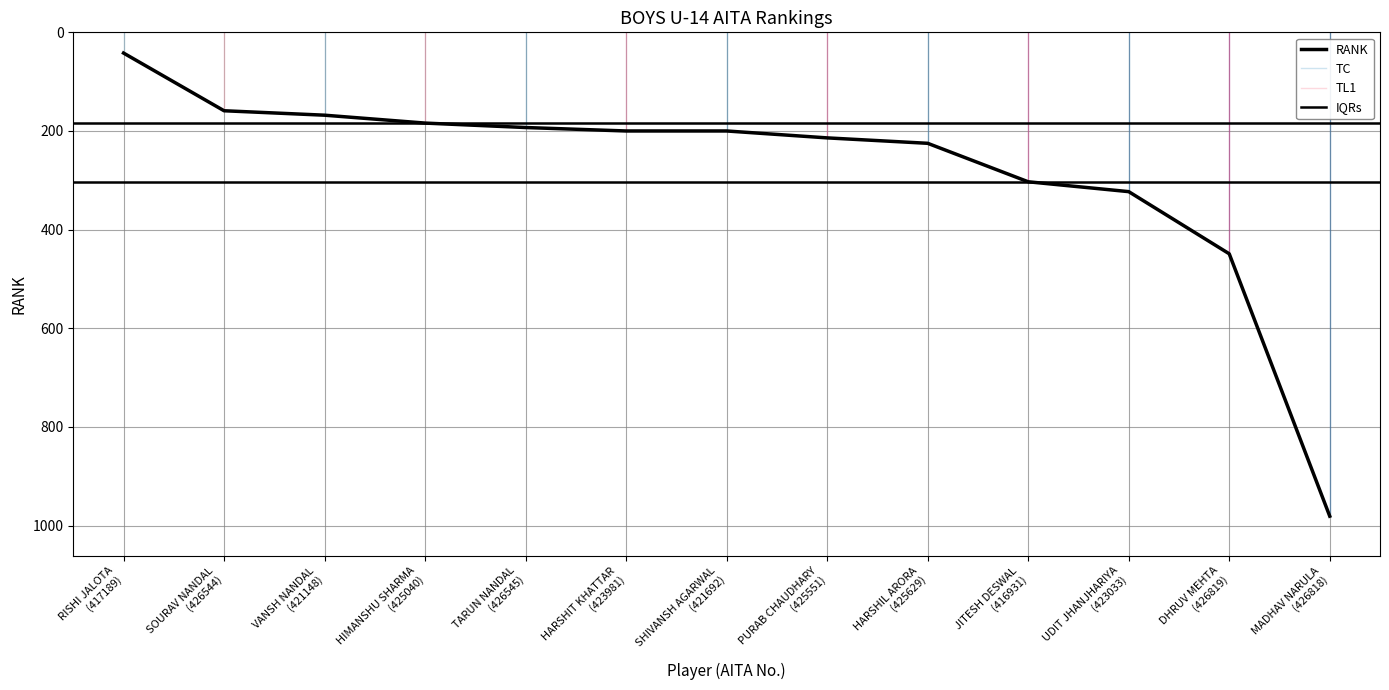

What is the label of the 2nd point from the right?

DHRUV MEHTA (426819)